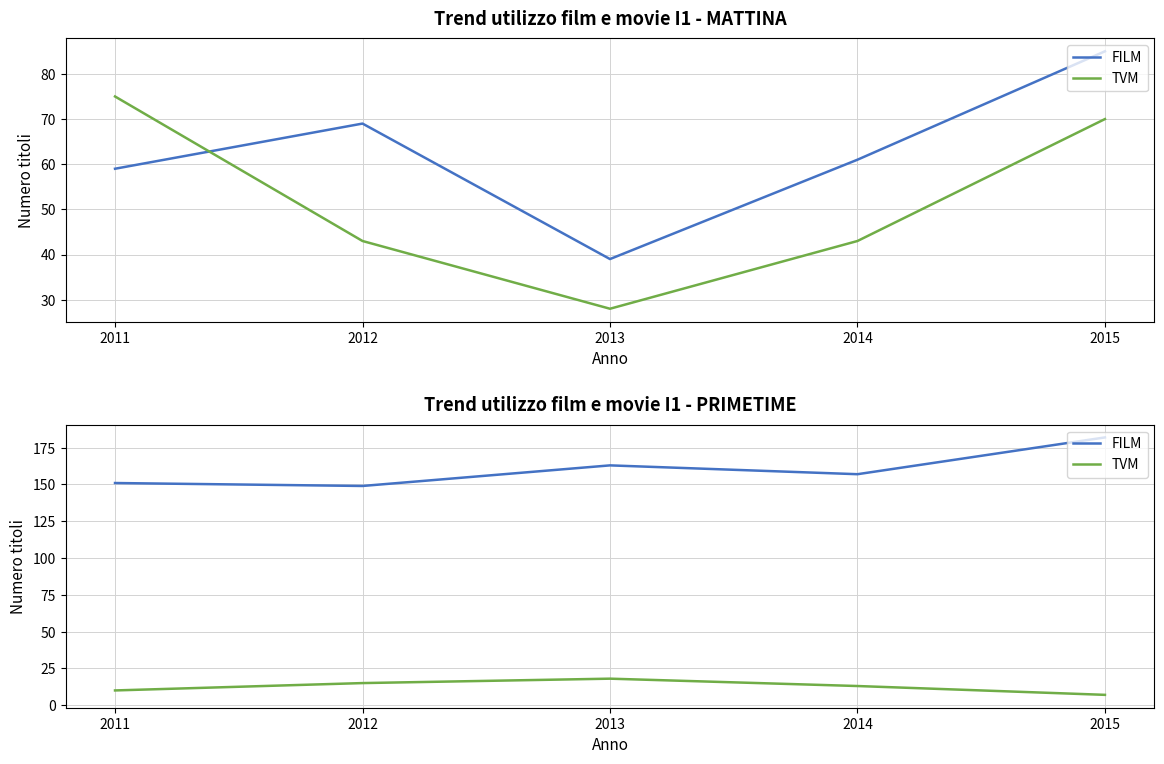

What is the average value of the TVM series?

13